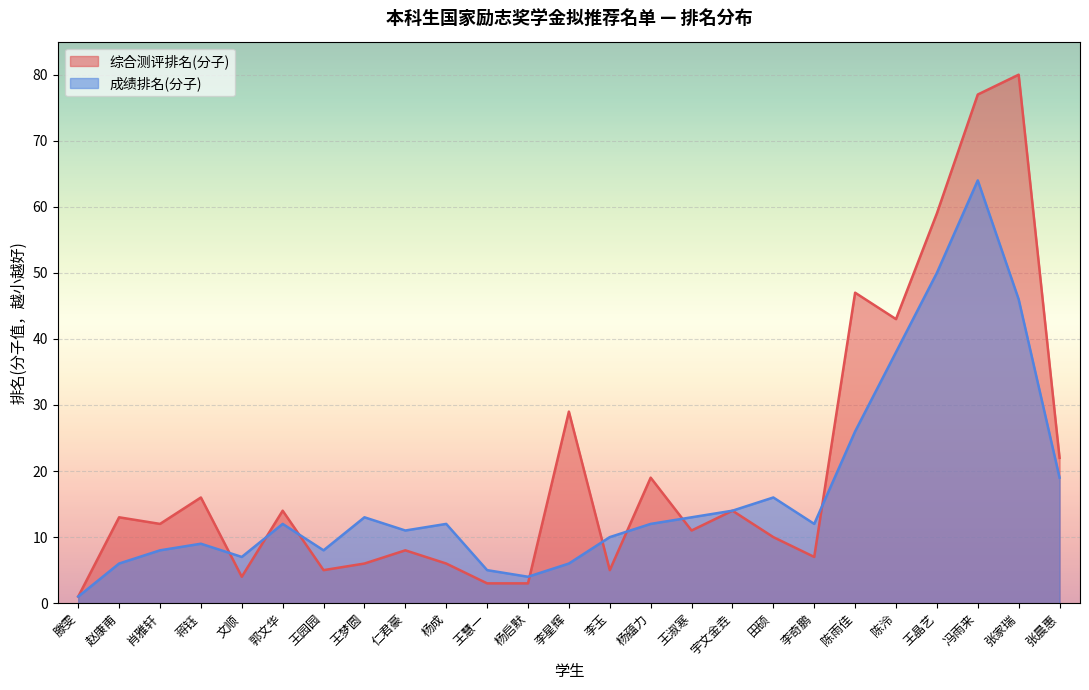

After their last crossing, which series has the higher values: 综合测评排名(分子) or 成绩排名(分子)?

综合测评排名(分子)